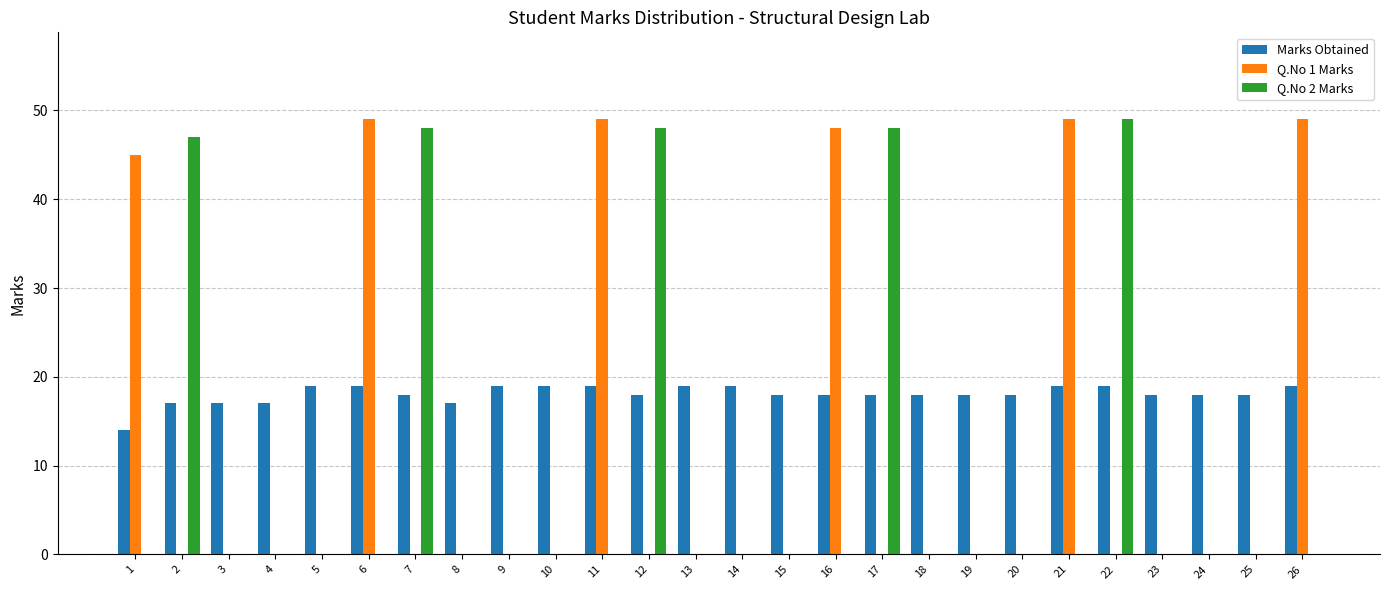

How many series are shown in this chart?

3